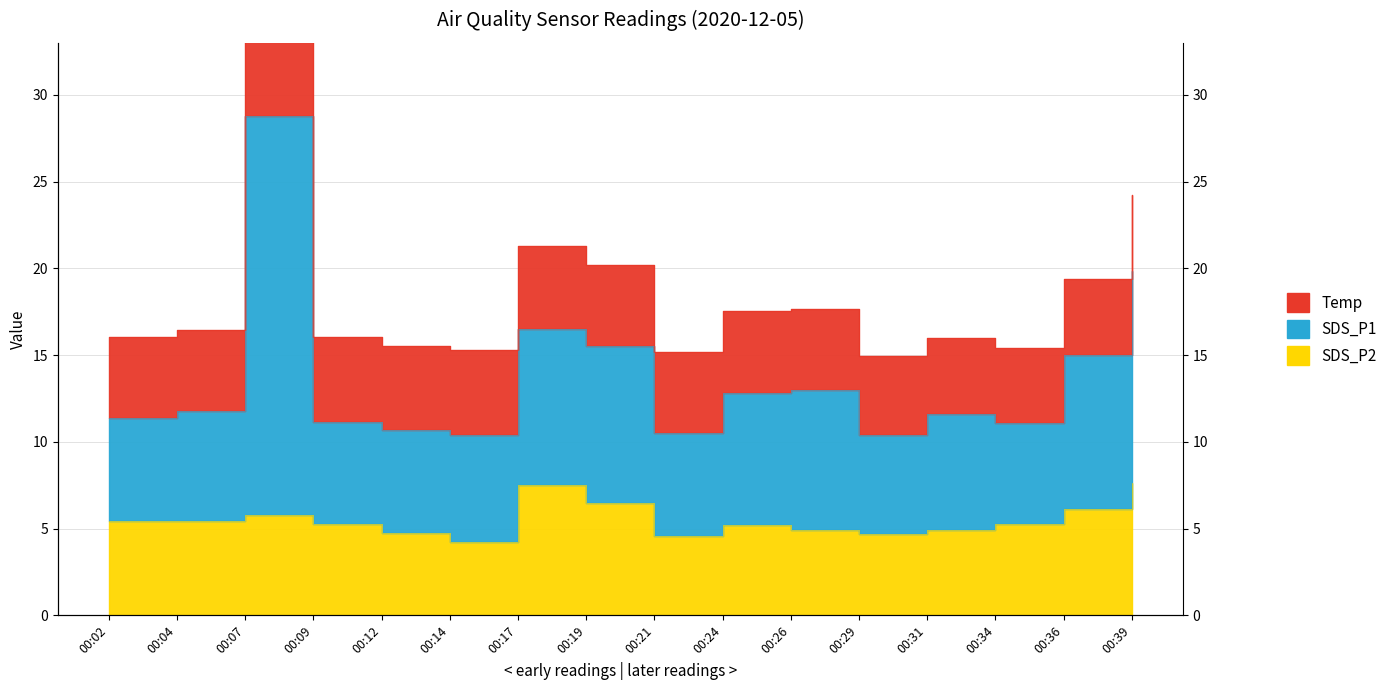

Which category has the lowest value in the SDS_P1 series?

00:29